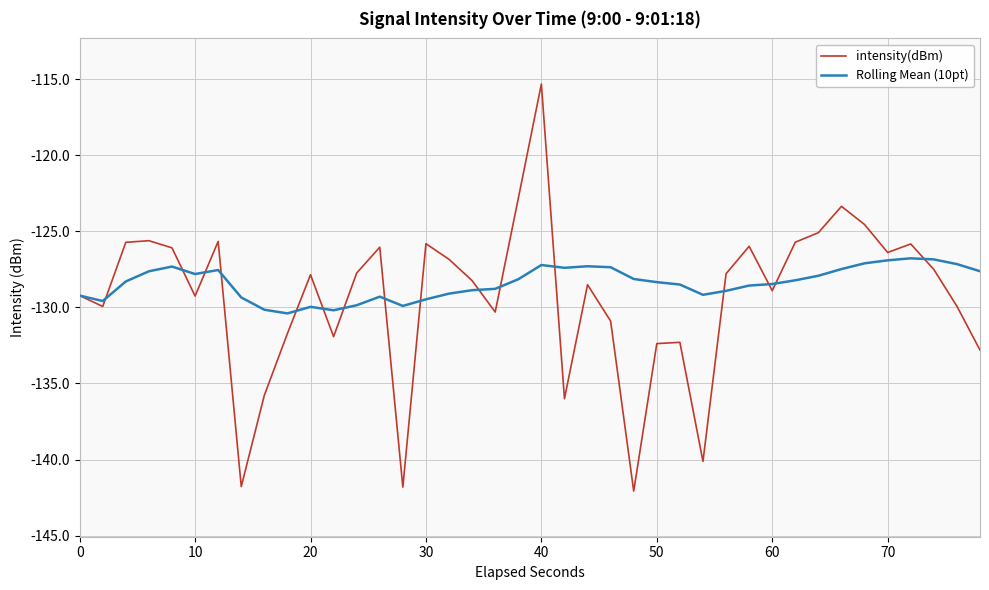

Which series has the largest range (max minus min)?

intensity(dBm)